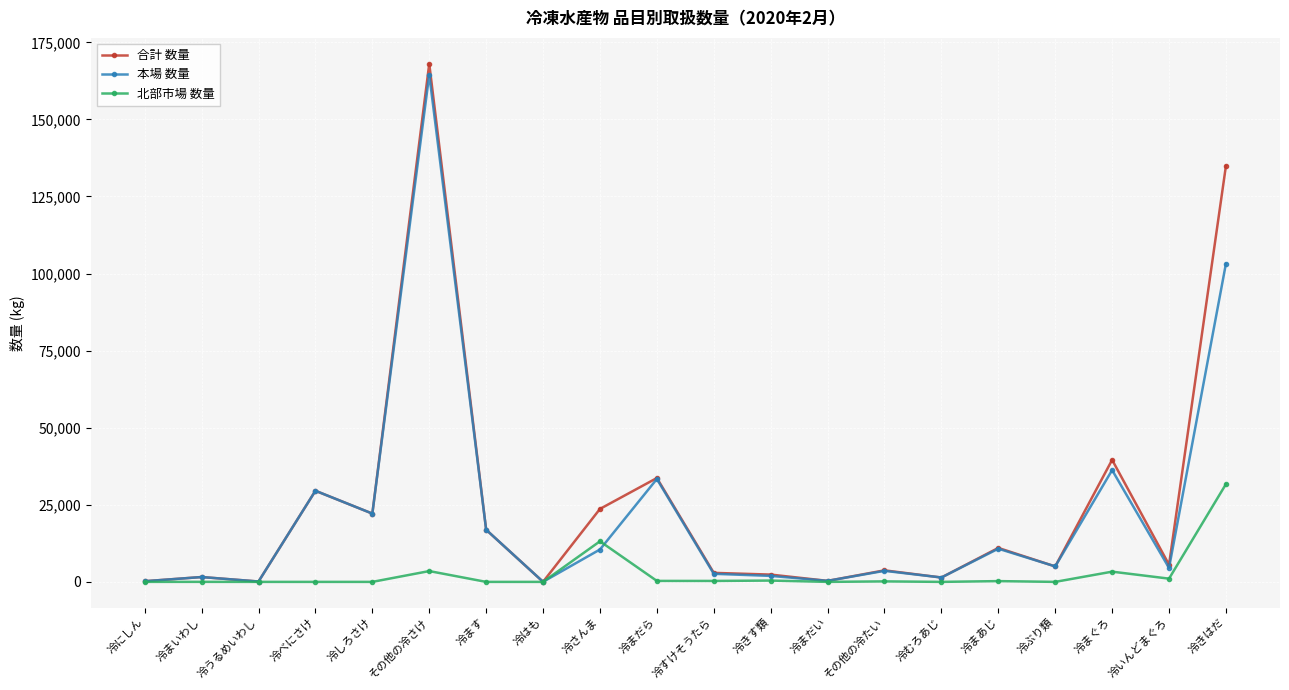

The value of 合計 数量 at 冷まあじ is 17399. True or false?

False